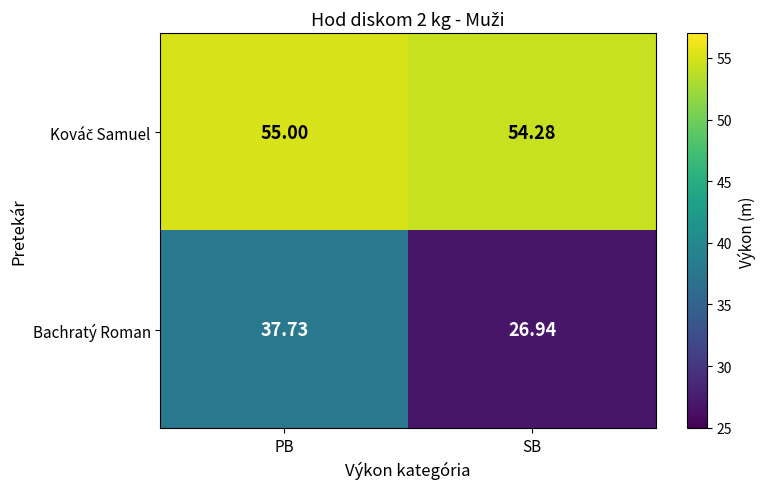

Which series changed the most between PB and SB?

Bachratý Roman